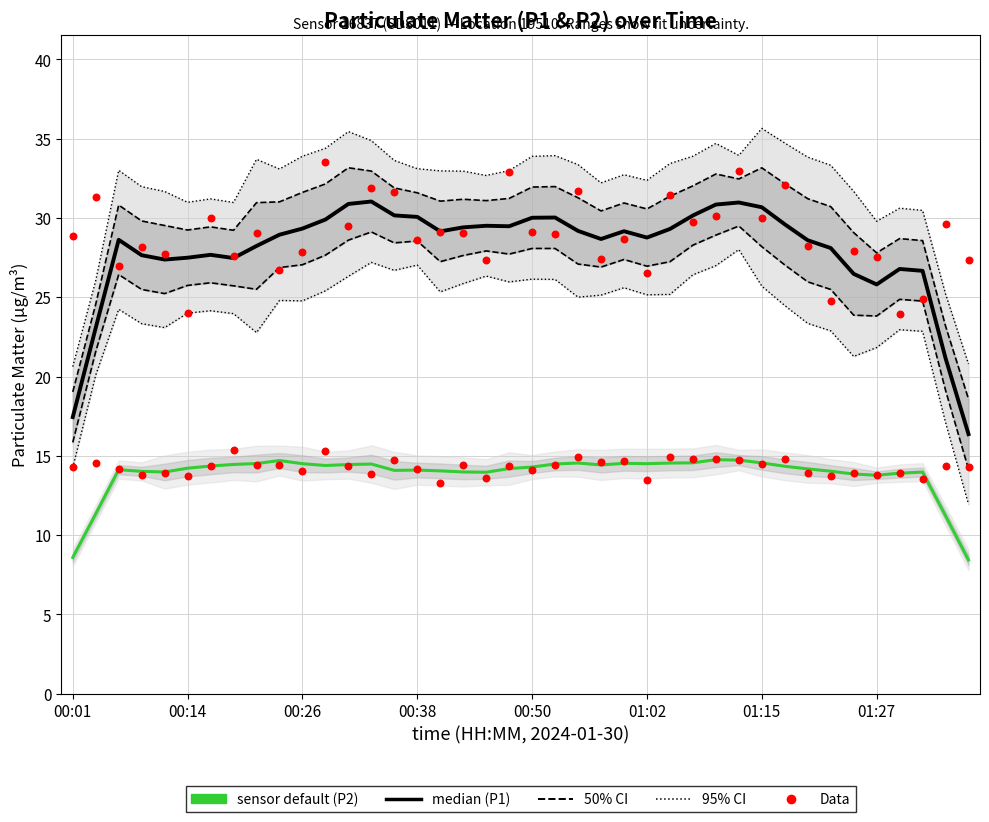

Which series has the largest total across all categories?

95% CI (P1)